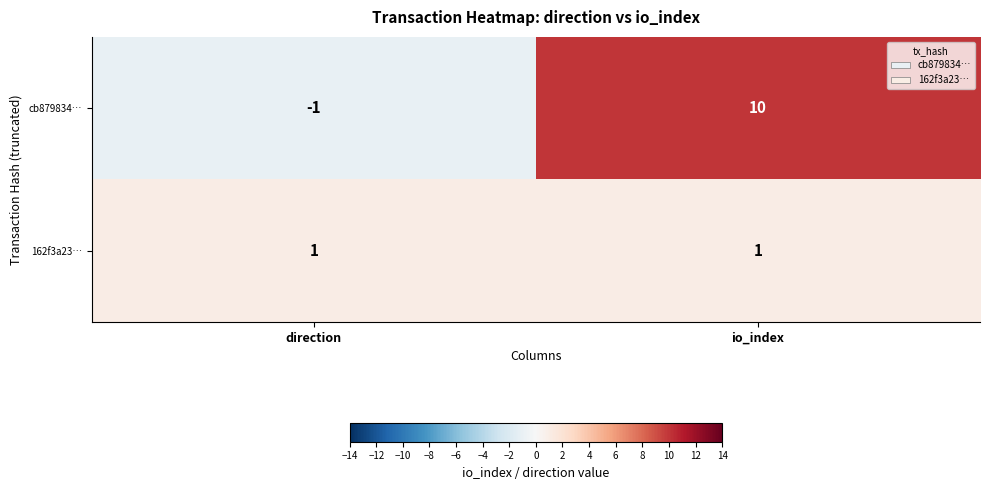

Which category has the lowest value across all series?

direction